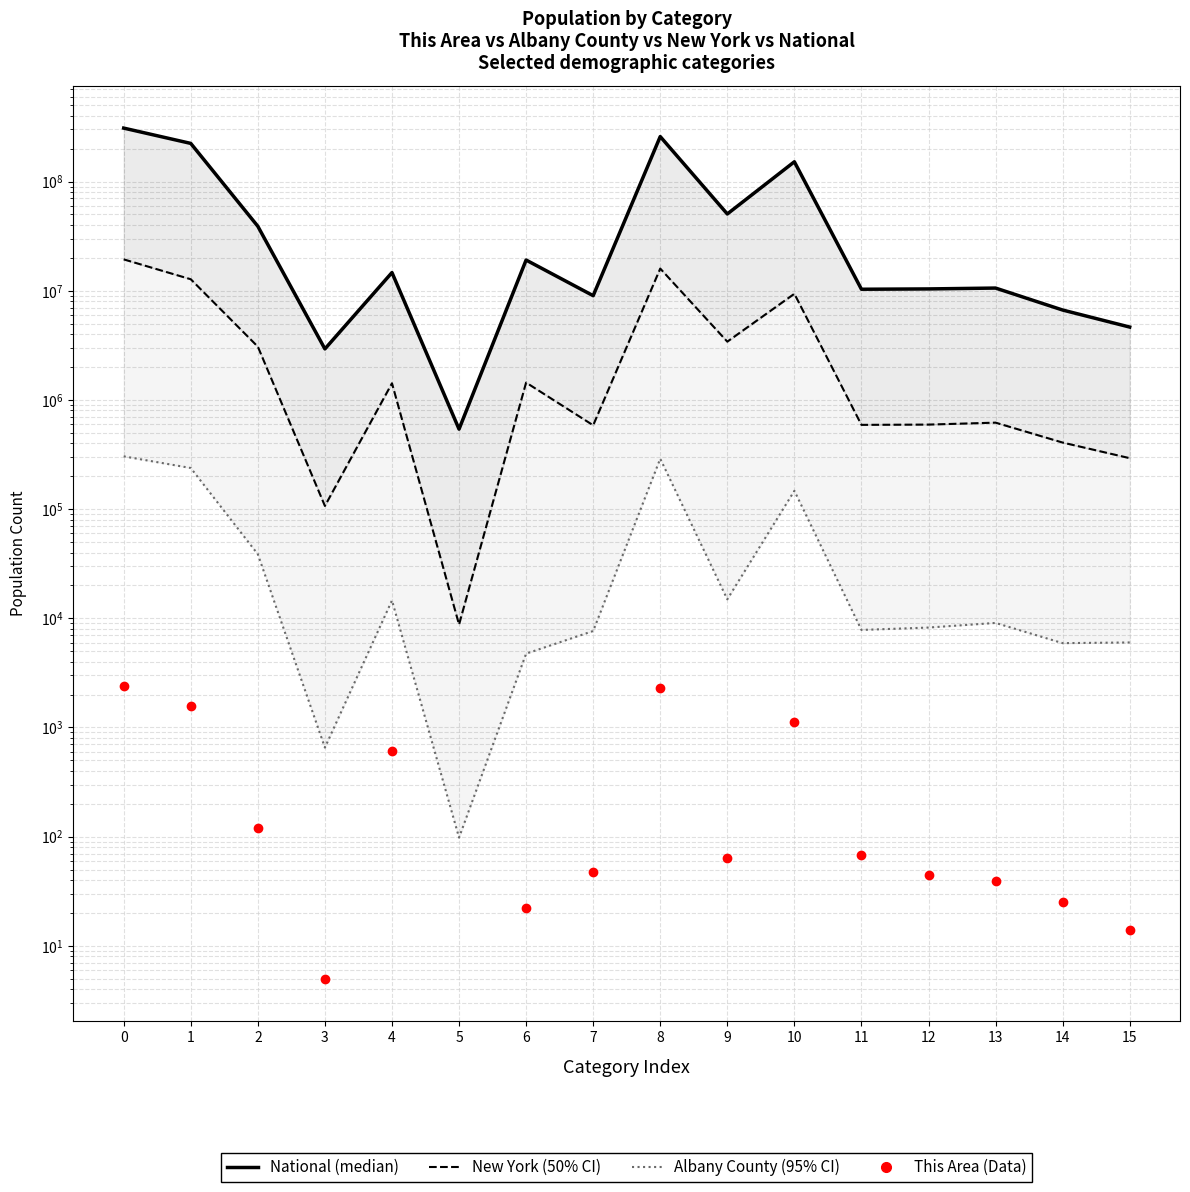

How many lines are shown in the chart?

4